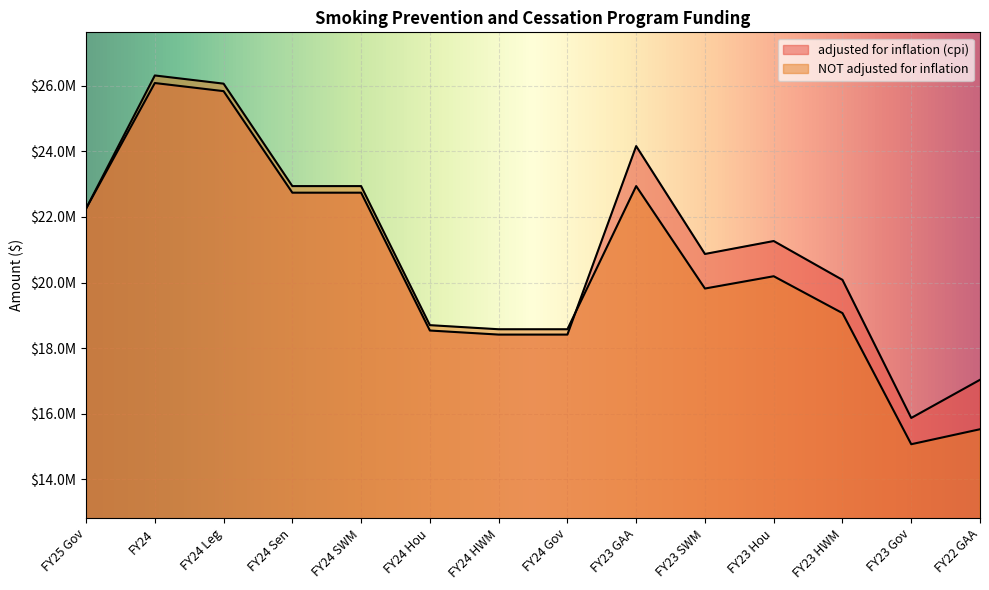

Is the value of NOT adjusted for inflation at FY23 Hou greater than the value of adjusted for inflation (cpi) at FY23 SWM?

No